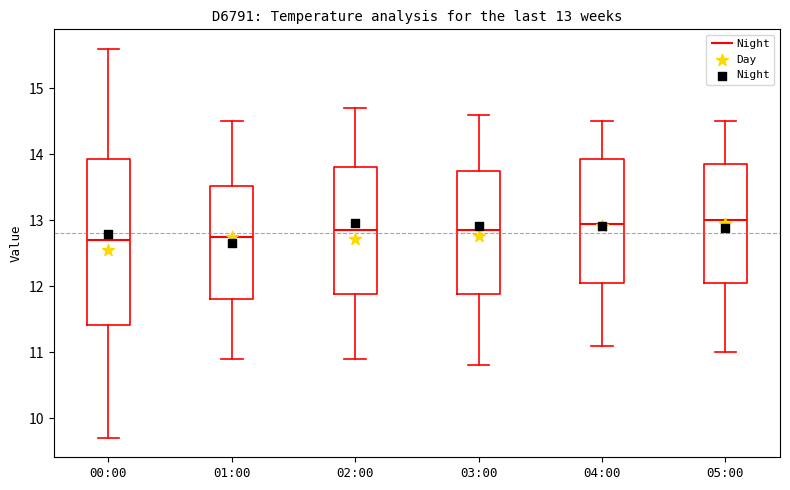

Which box is the tallest, from its lower edge to its upper edge?

00:00